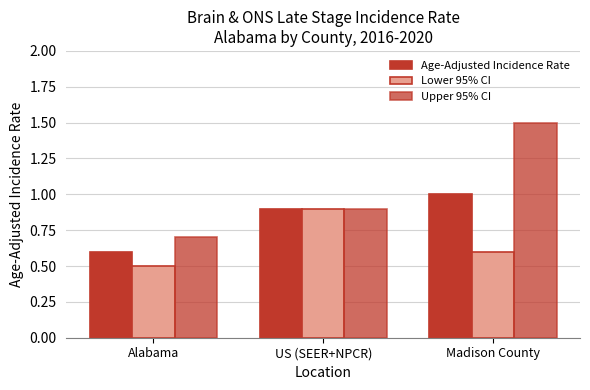

What is the difference between the Lower 95% CI values at Madison County and Alabama?

0.1